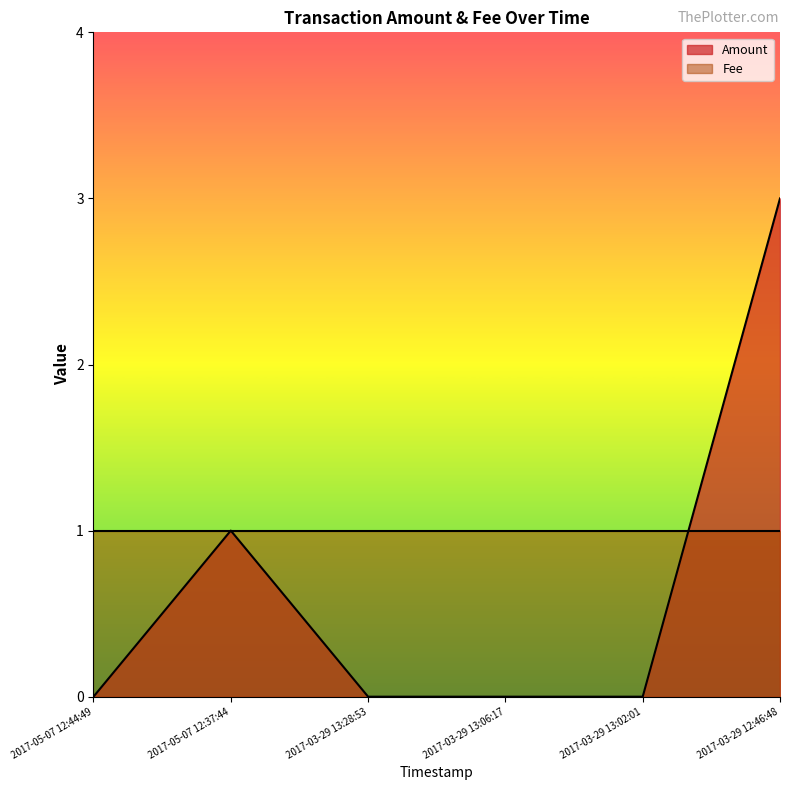

At which label is the value closest to 1?

2017-05-07 12:37:44